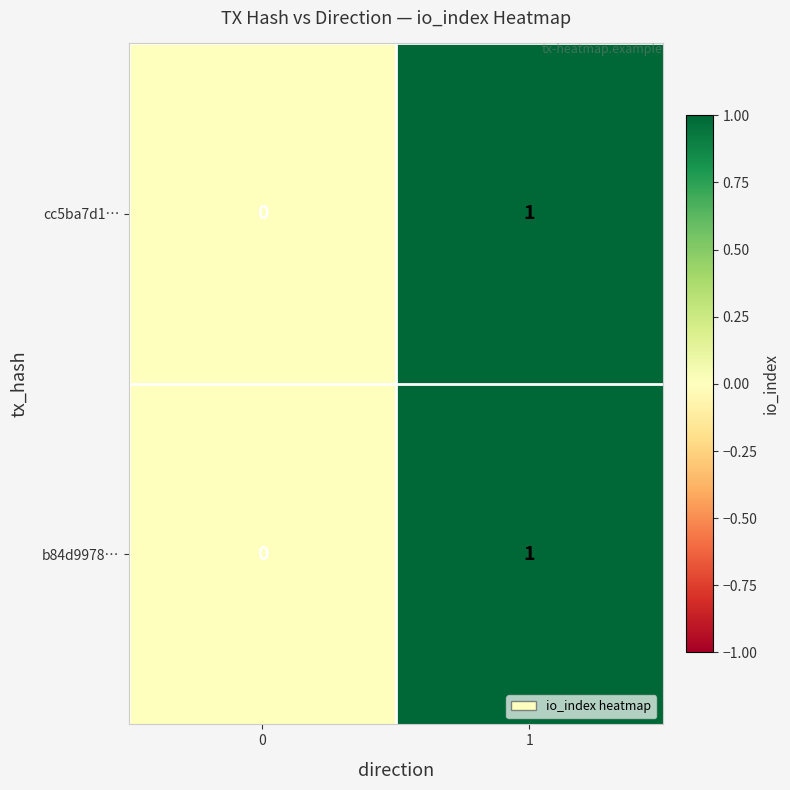

Reading left to right, extract all data points from this chart.

cc5ba7d1…: 0=0	1=1
b84d9978…: 0=0	1=1